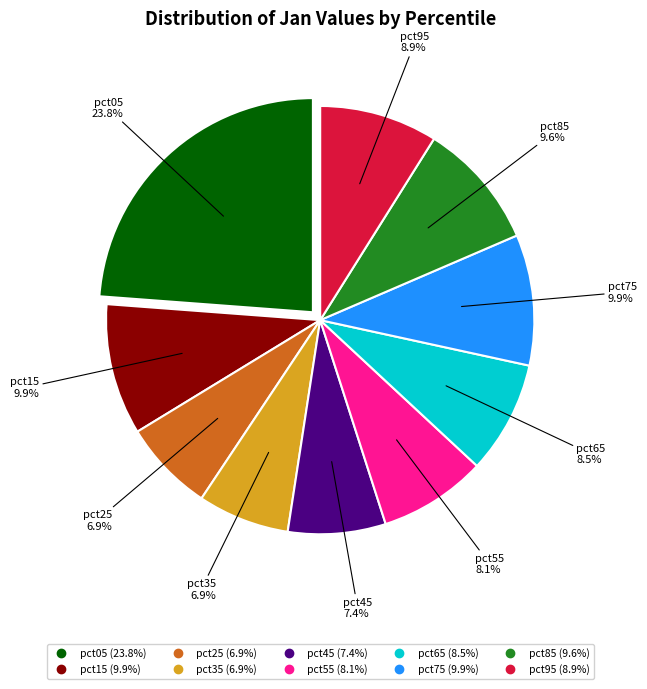

What is the largest slice in the pie chart?

pct05